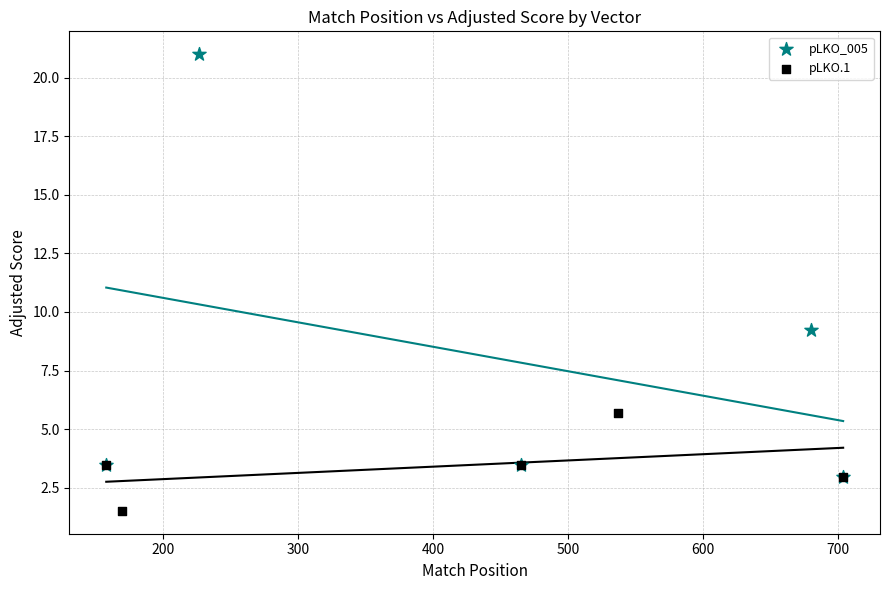

Which series has the largest Y range (max minus min)?

pLKO_005